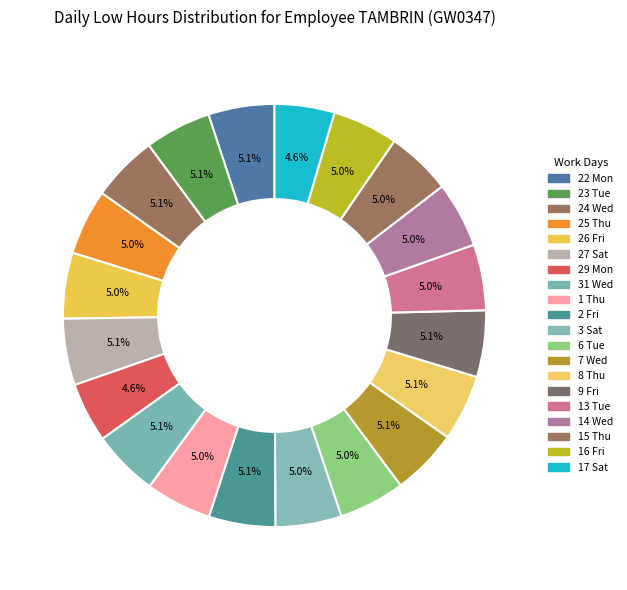

Is there any slice that represents more than half of the pie?

No